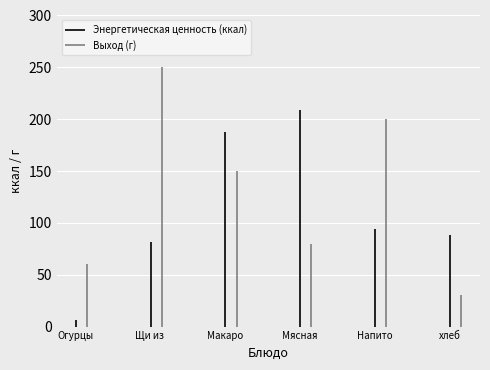

How many intersections are there between Выход (г) and Энергетическая ценность (ккал)?

3